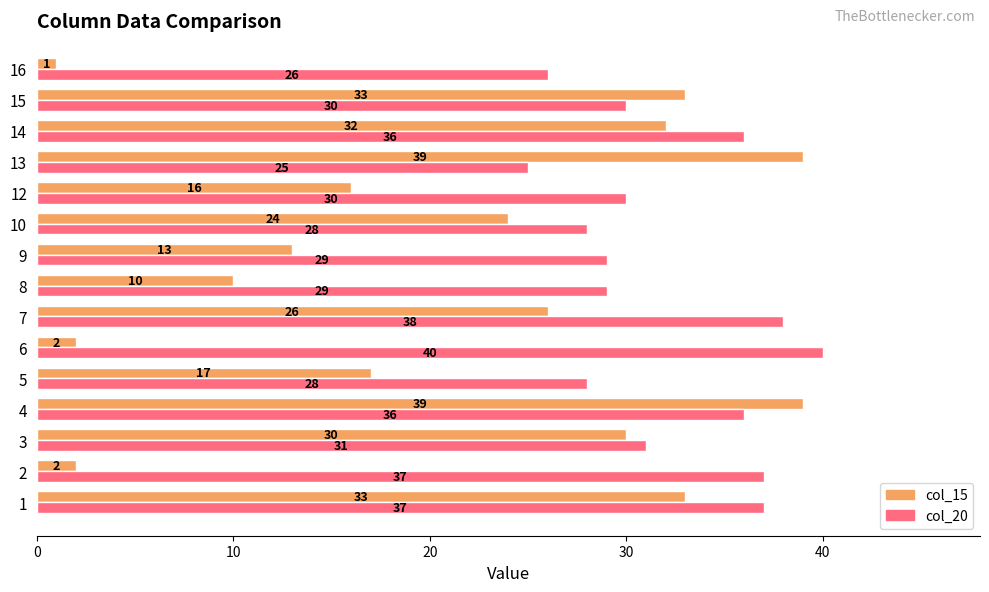

What are all the series names shown in the legend?

col_15, col_20